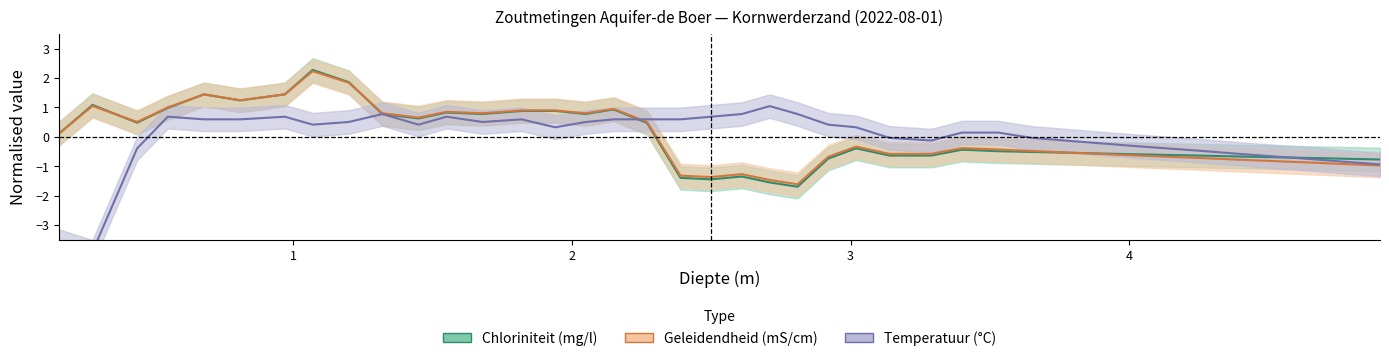

How many intersections are there between Temperatuur and Chloriniteit?

2